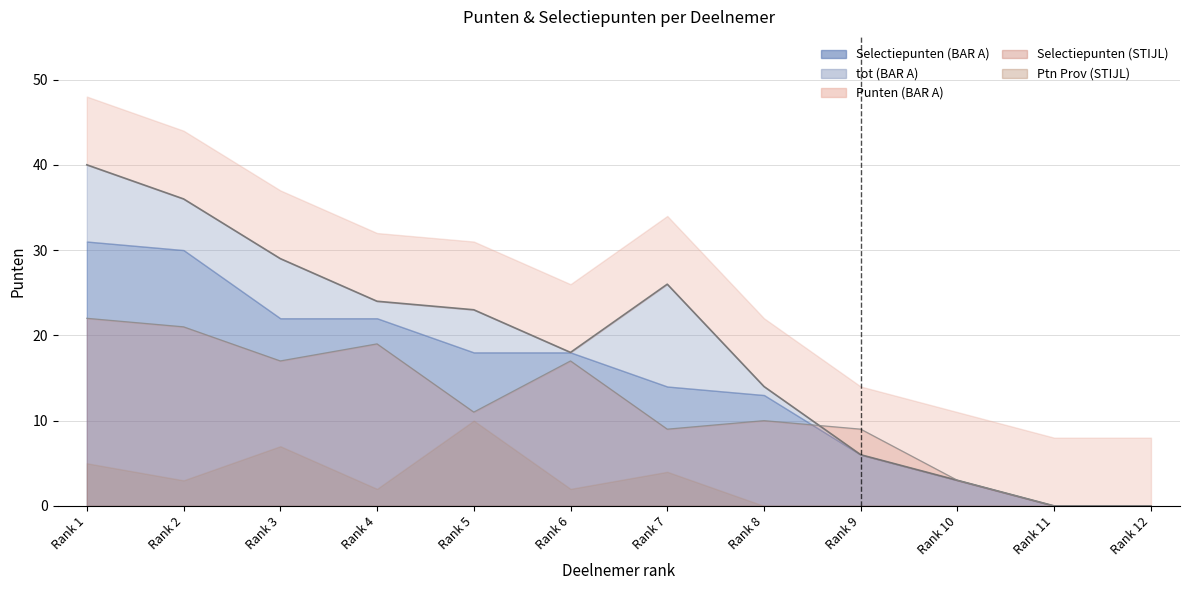

What is the maximum value for tot (BAR A)?

40